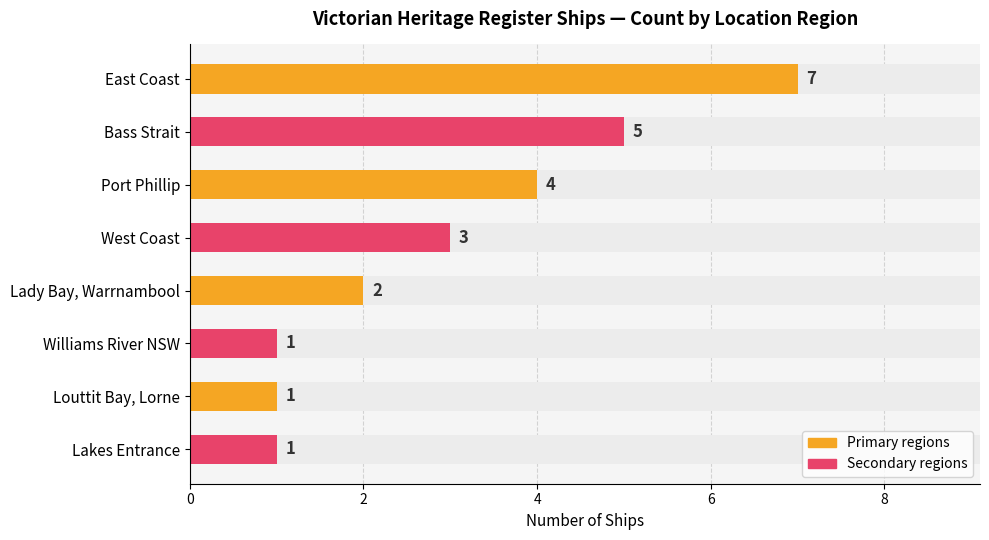

What is the difference between the second highest and second lowest values?

4